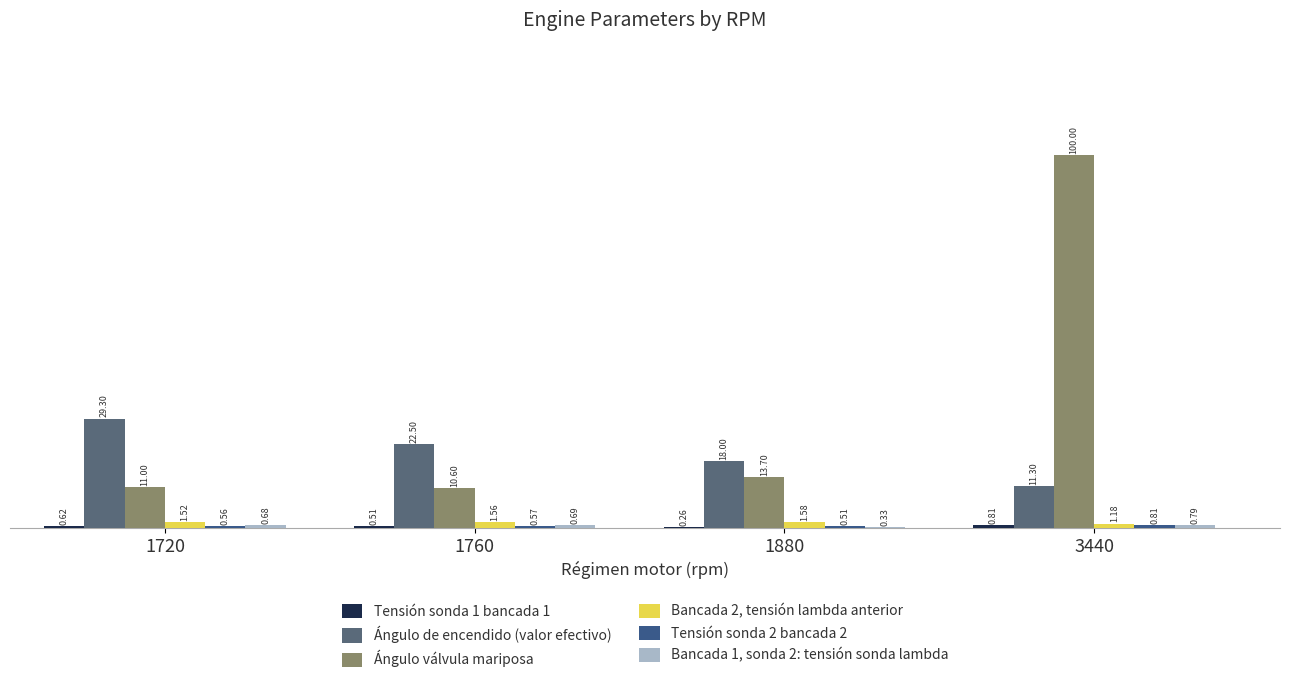

How many data points does each series have?

4